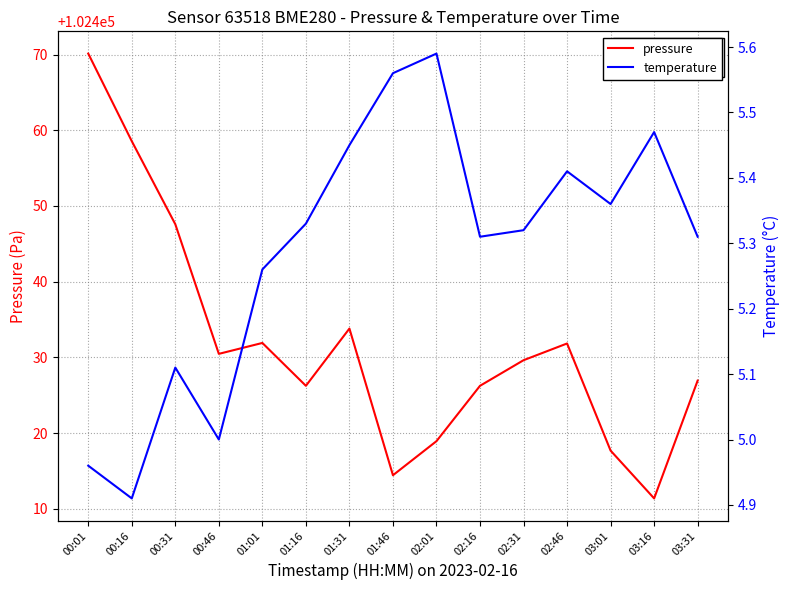

What is the label of the 10th point from the right?

01:16